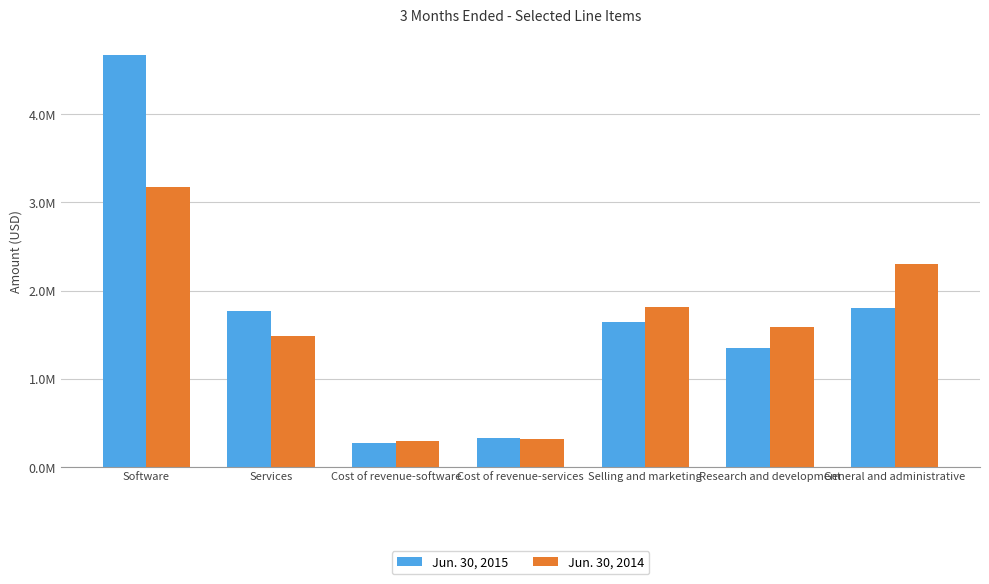

Is the value of Jun. 30, 2015 at Services greater than the value of Jun. 30, 2014 at Cost of revenue-software?

Yes